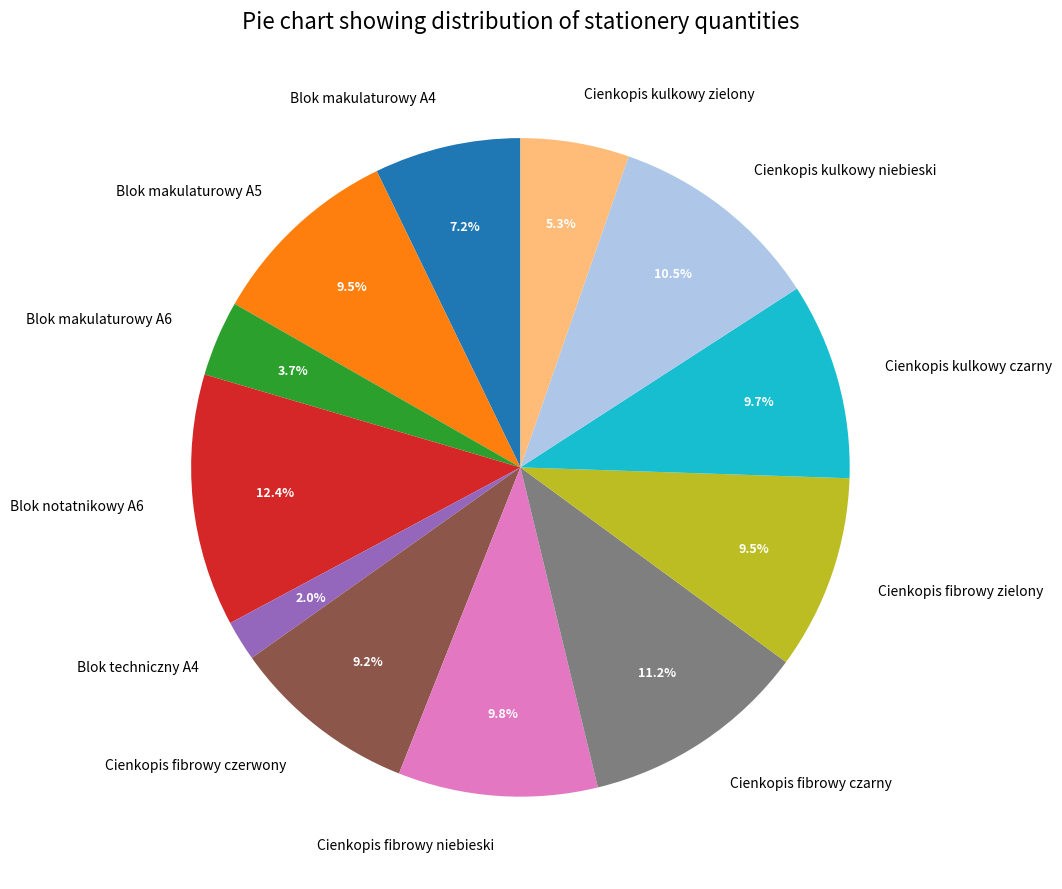

Does Blok makulaturowy A6 represent more than half of the total?

No